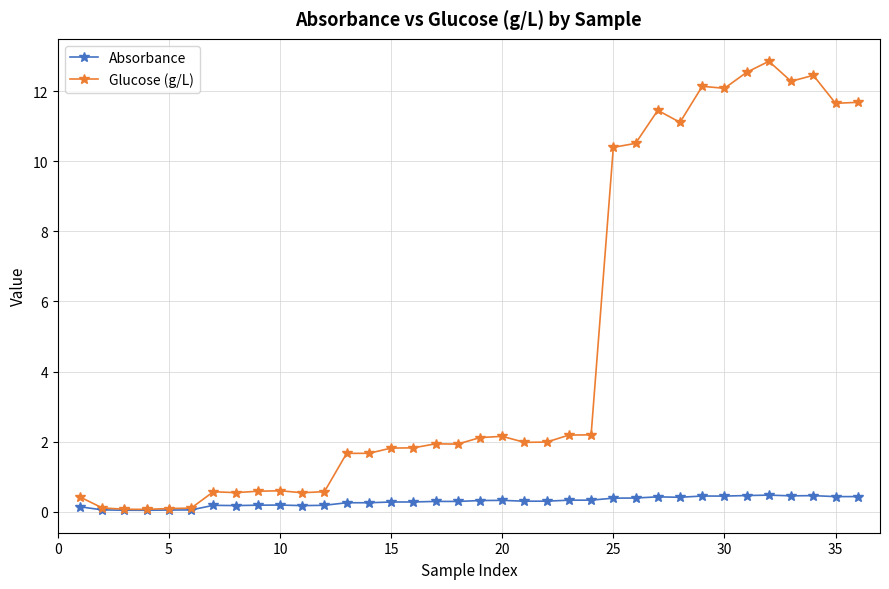

Rank the series by their maximum value, from highest to lowest.

Glucose (g/L), Absorbance